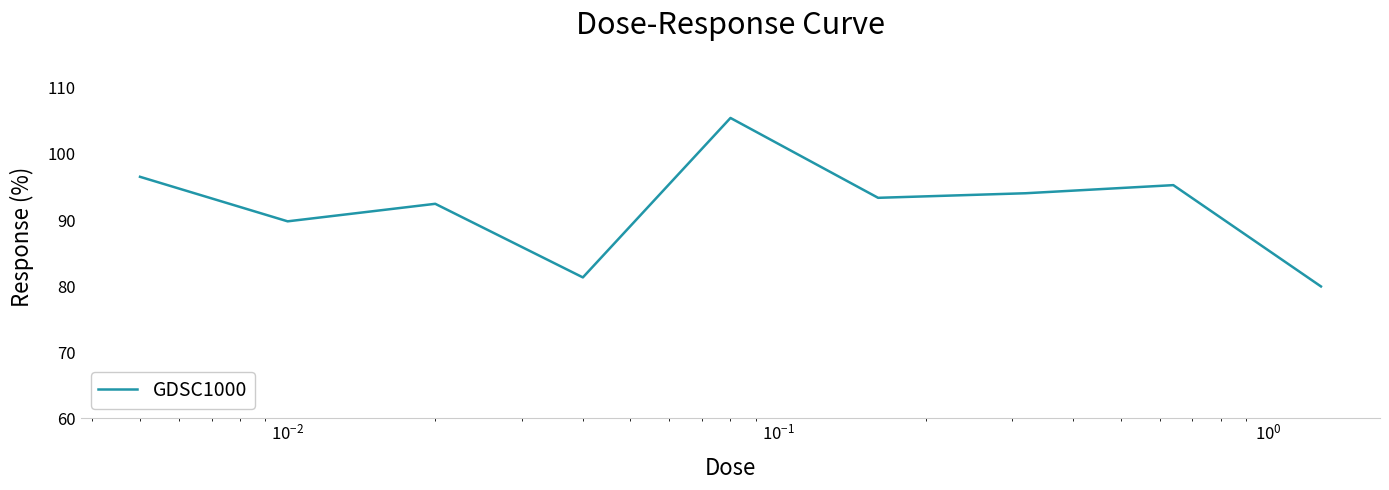

What is the difference between the maximum and minimum values?

25.5